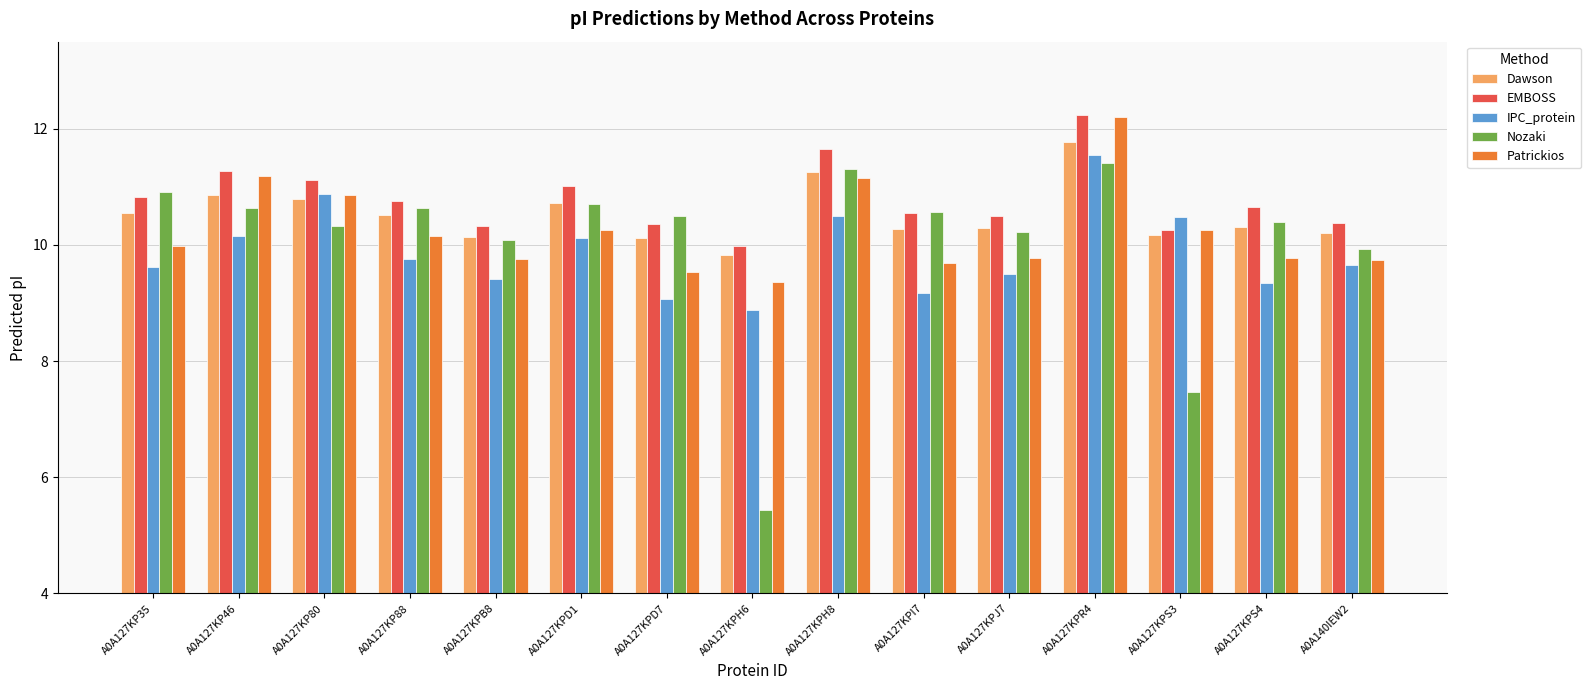

True or false: Patrickios has a value of 11.2 at A0A127KP46.

True